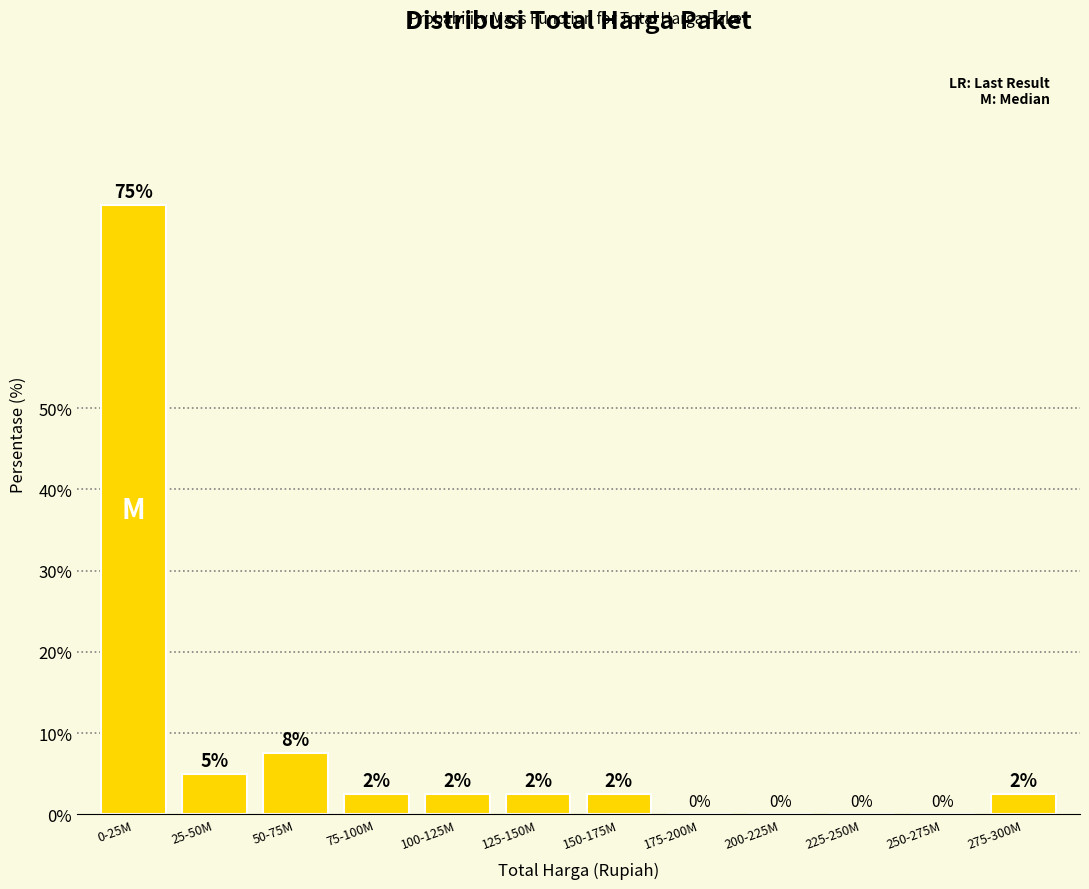

What is the change in value from 25-50M to 250-275M?

-5.0